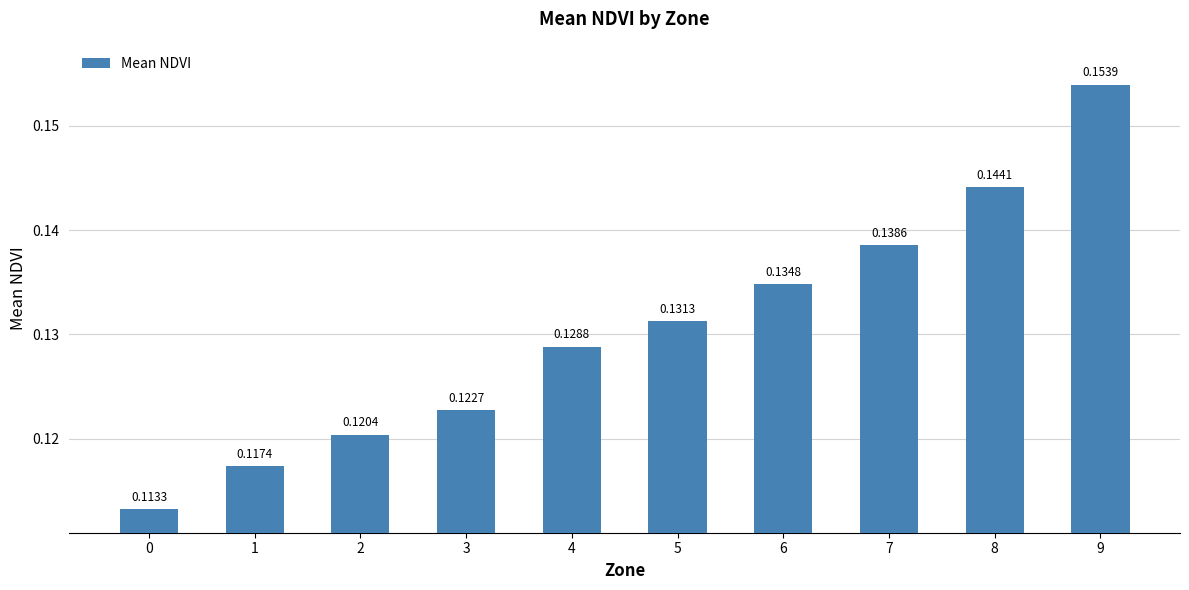

What is the sum of the values at 6 and 1?

0.3